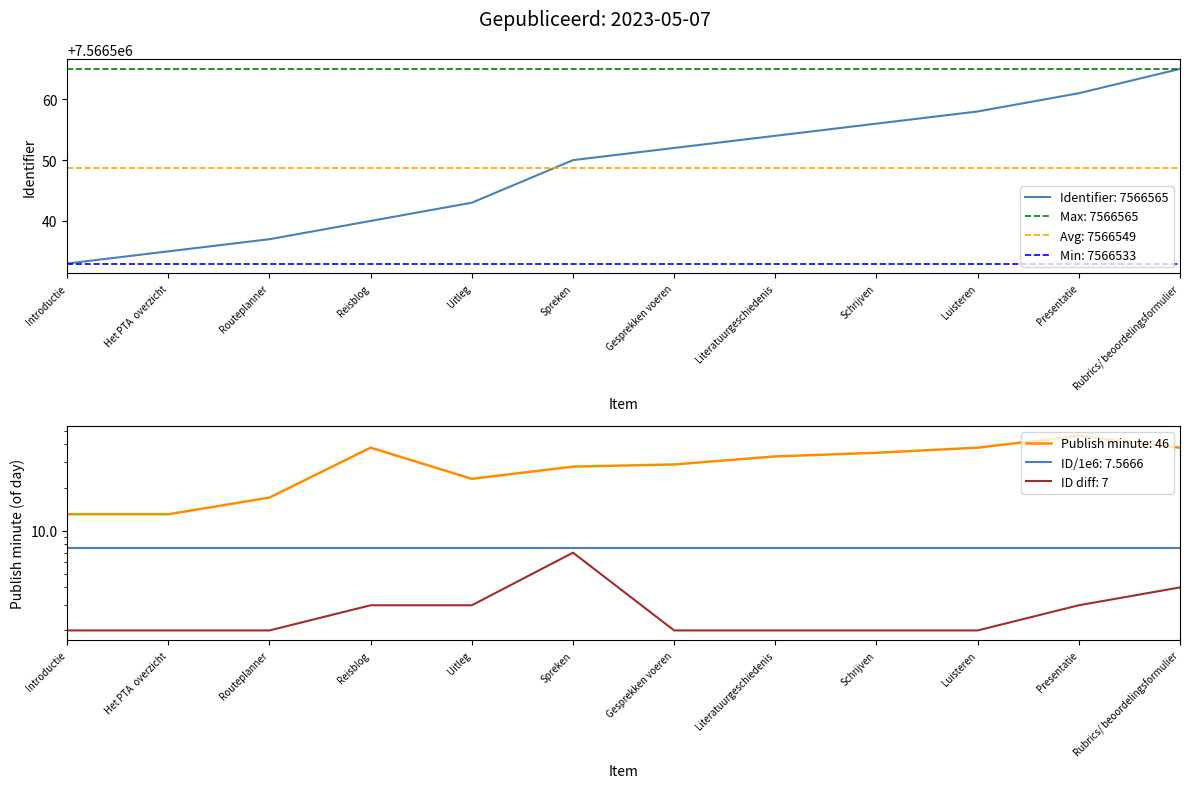

The chart shows a value of 7566552 at Gesprekken voeren. True or false?

True